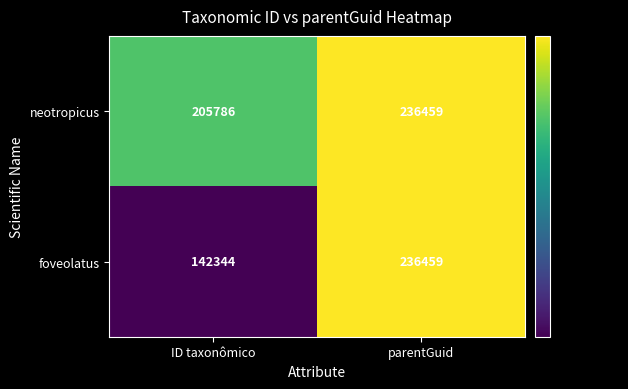

Rank the categories by foveolatus value from lowest to highest.

ID taxonômico, parentGuid